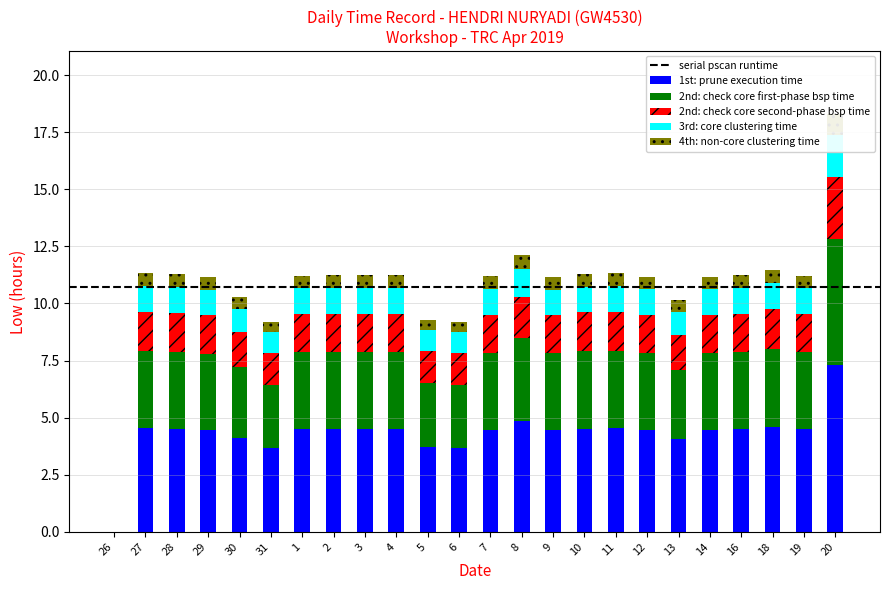

Which has a higher value, 28 or 14?

28